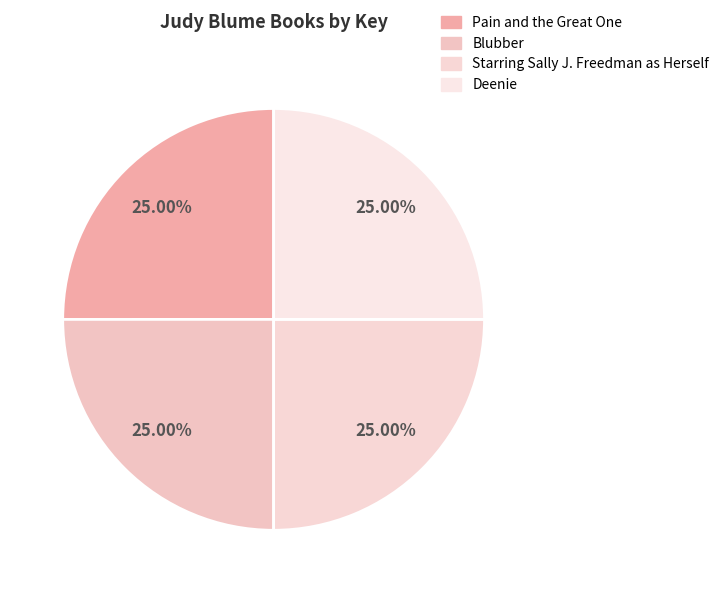

Is it true that Pain and the Great One is 19% of the pie?

False